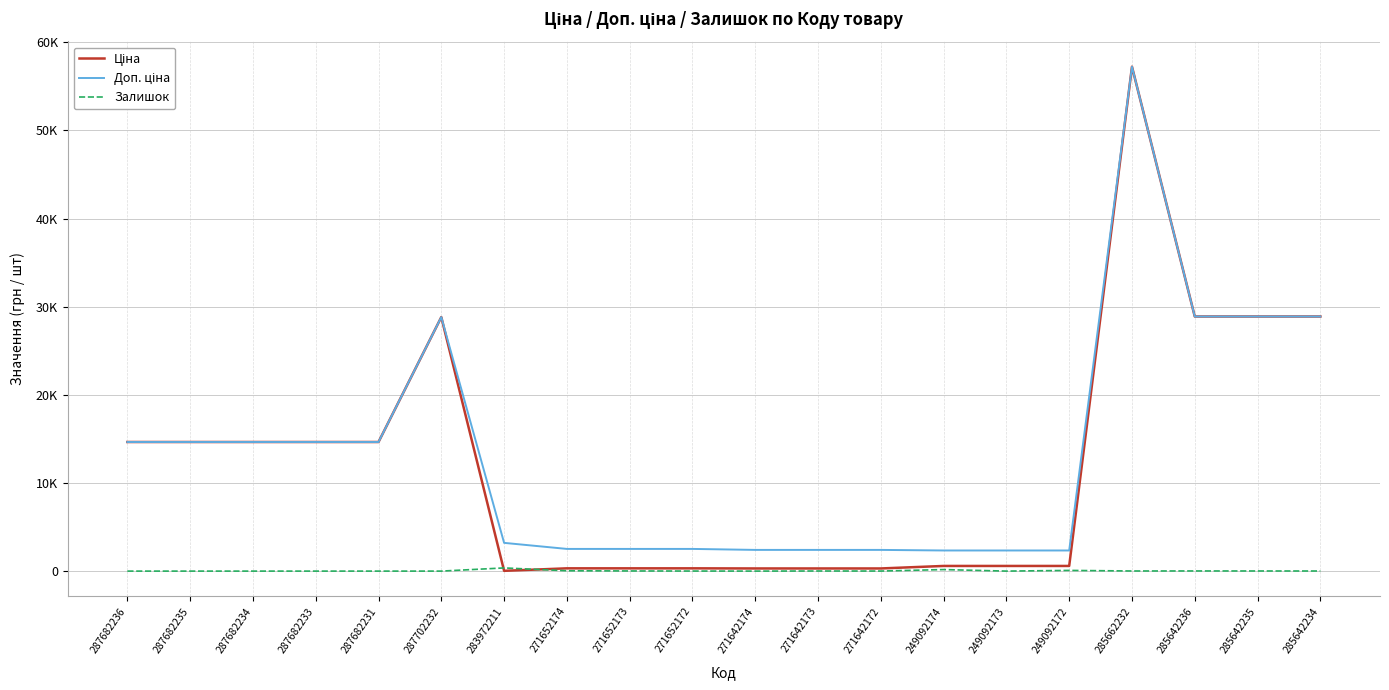

At which label does Доп. ціна reach its minimum?

249092174